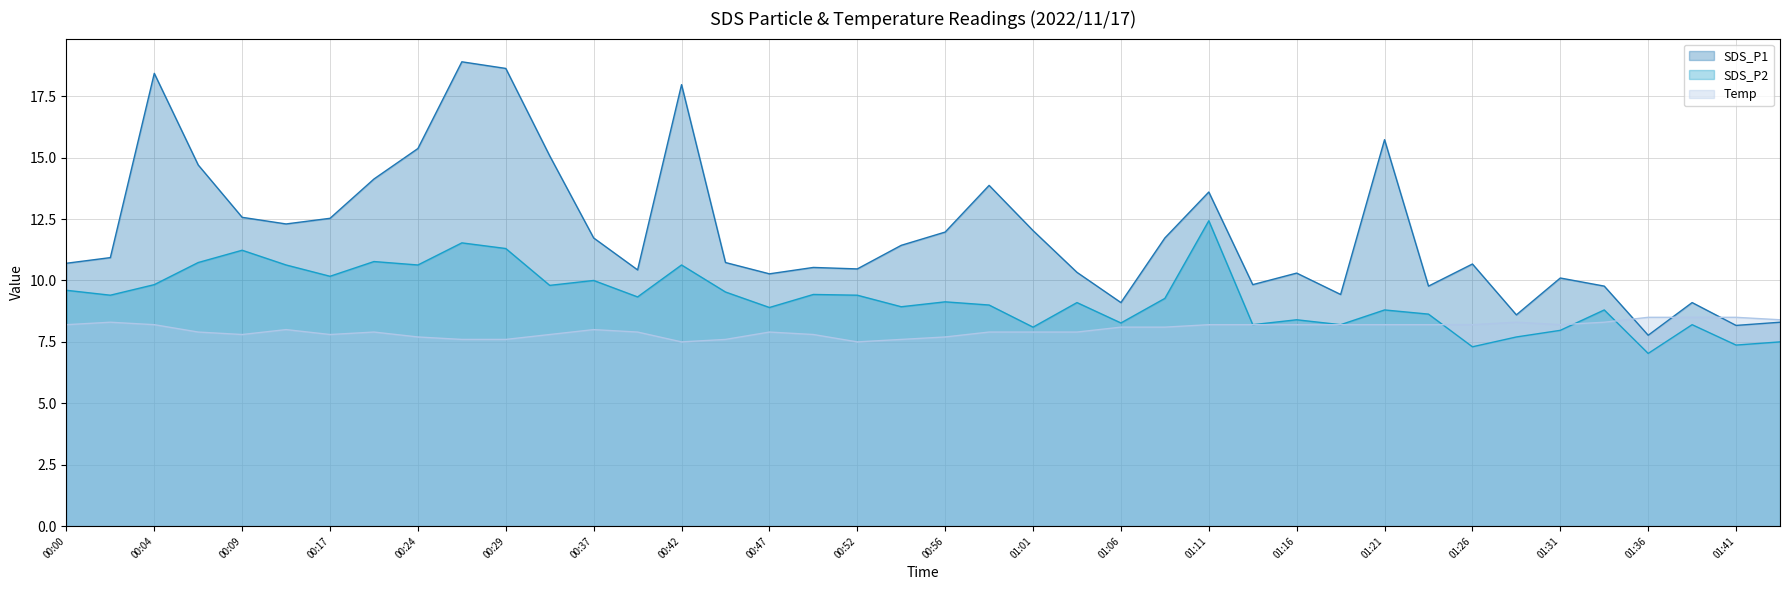

At which category is the sum across all series the highest?

00:27